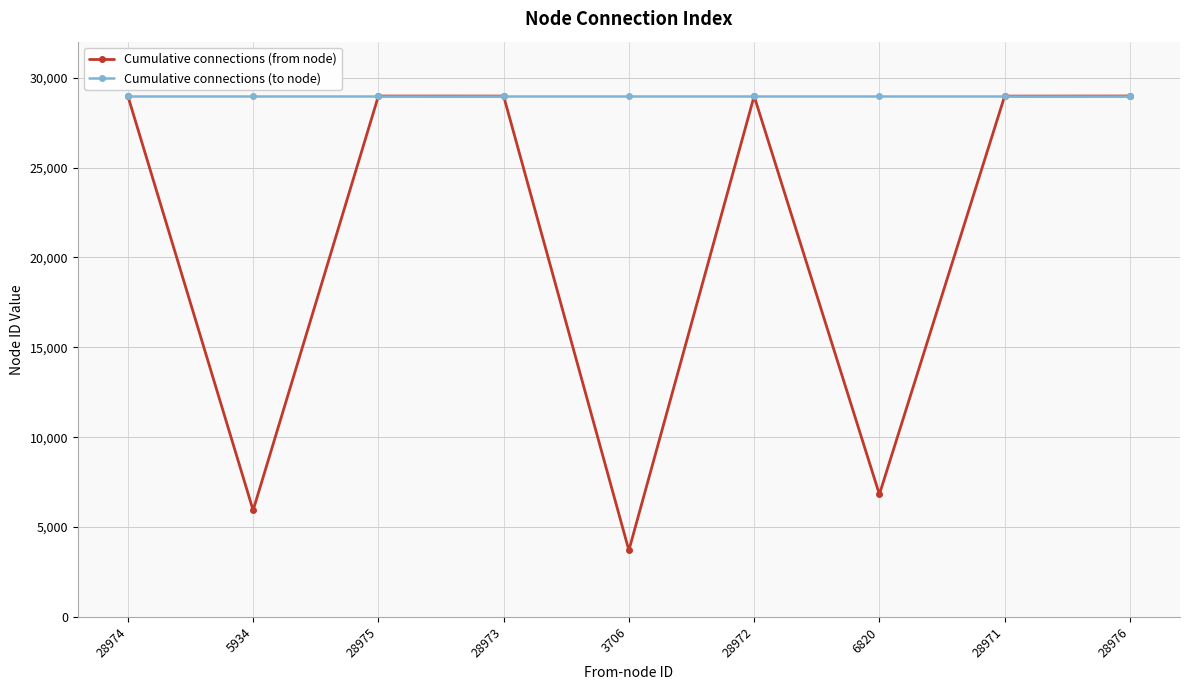

How many interior local valleys does the Cumulative connections (from node) series have?

3